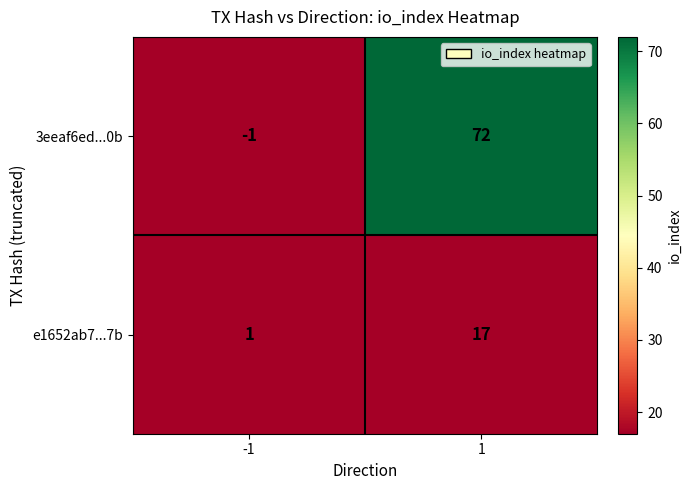

How many categories are shown in the chart?

2